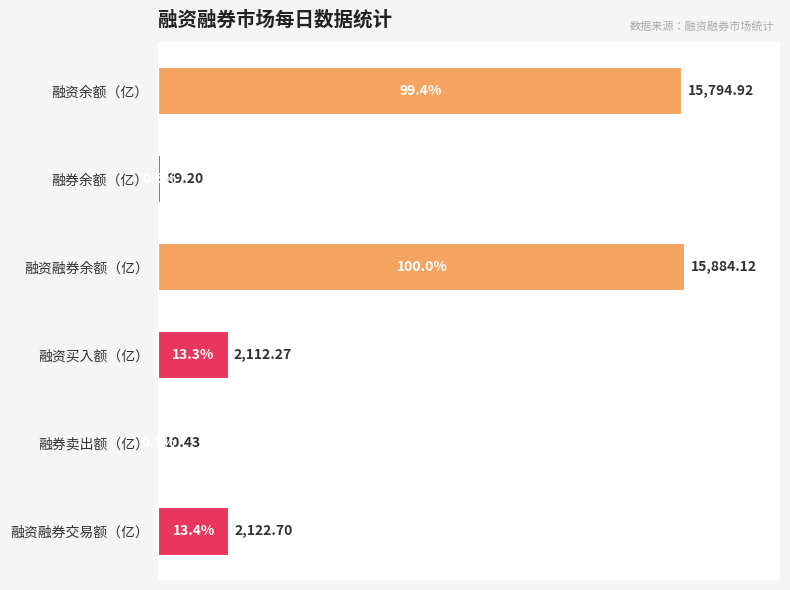

Which label corresponds to the largest value in the chart?

融资融券余额（亿）